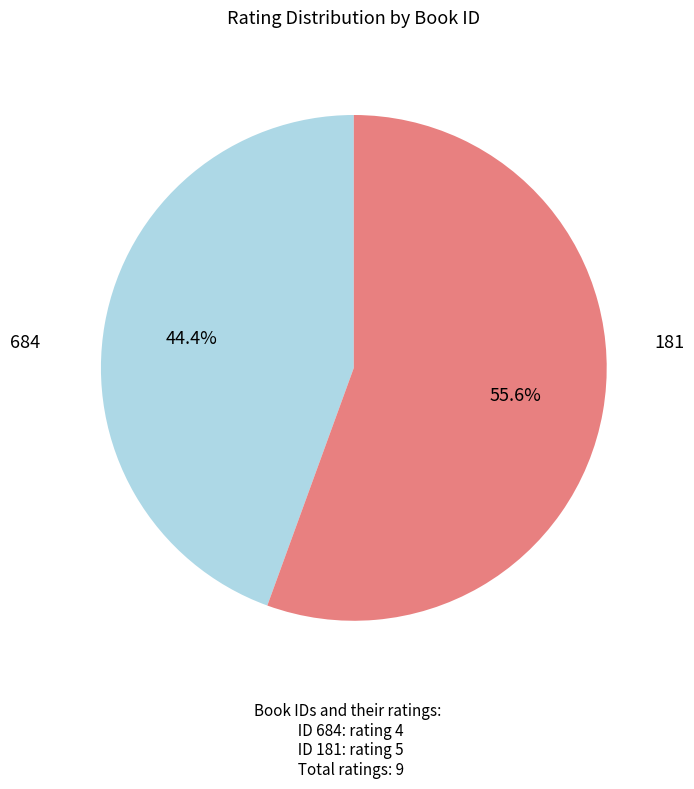

Which category has the smallest portion of the pie?

684